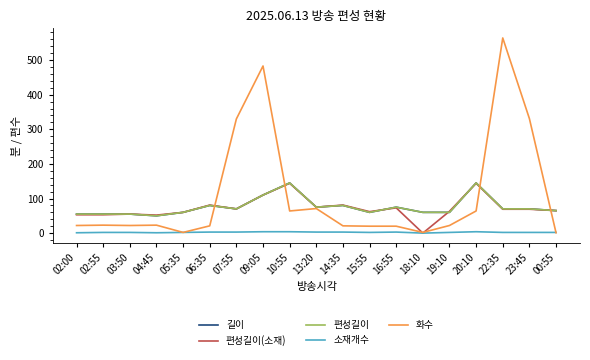

What is the difference between the highest and lowest values at 19:10?

61